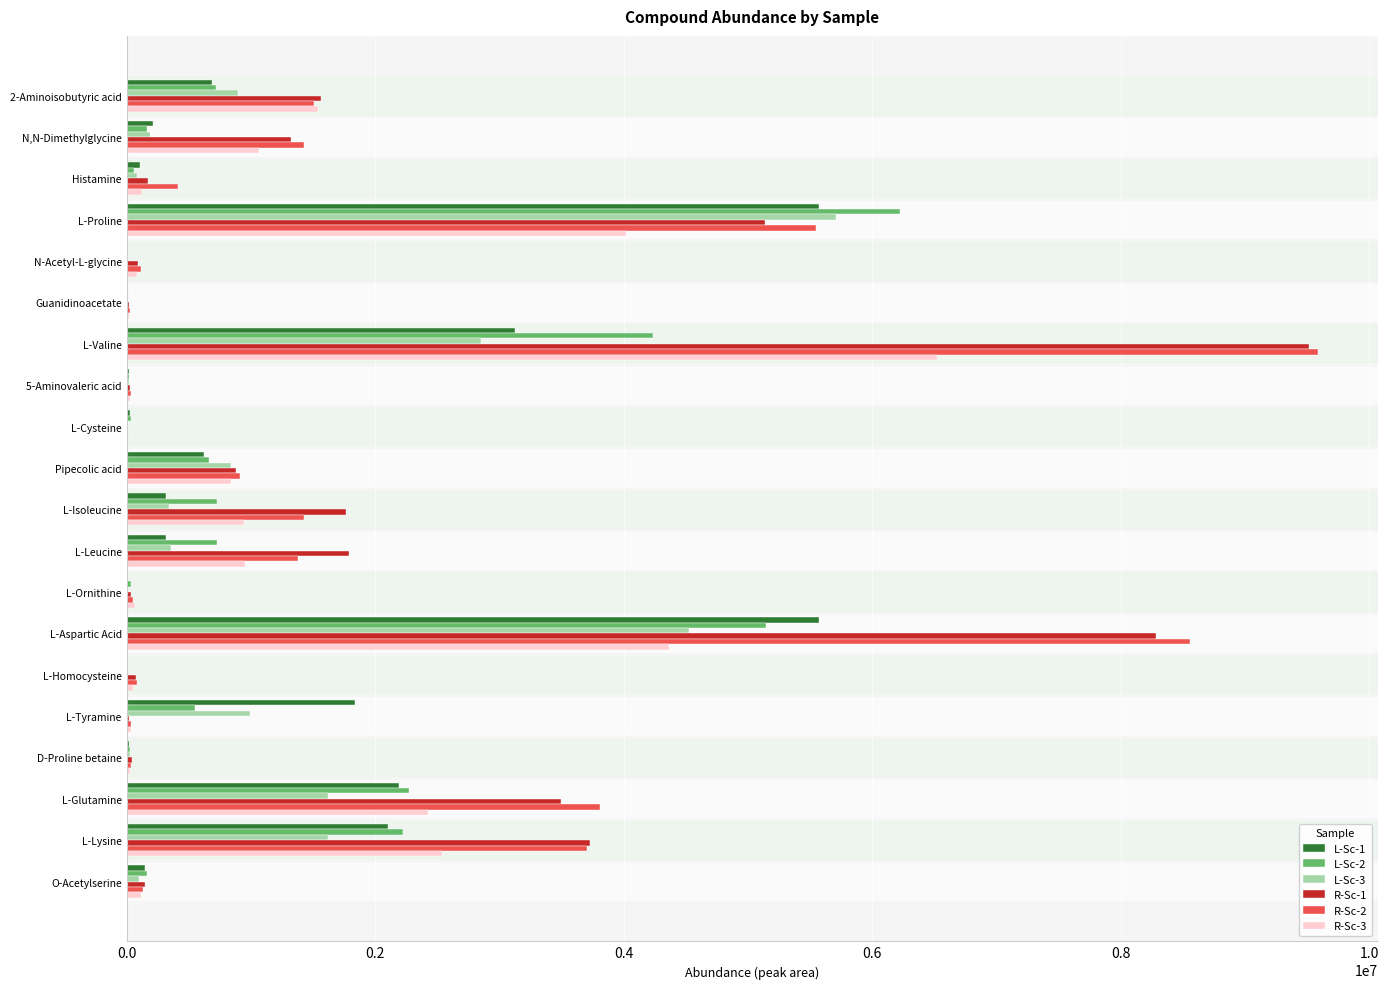

Which label corresponds to the largest value in the chart?

L-Valine